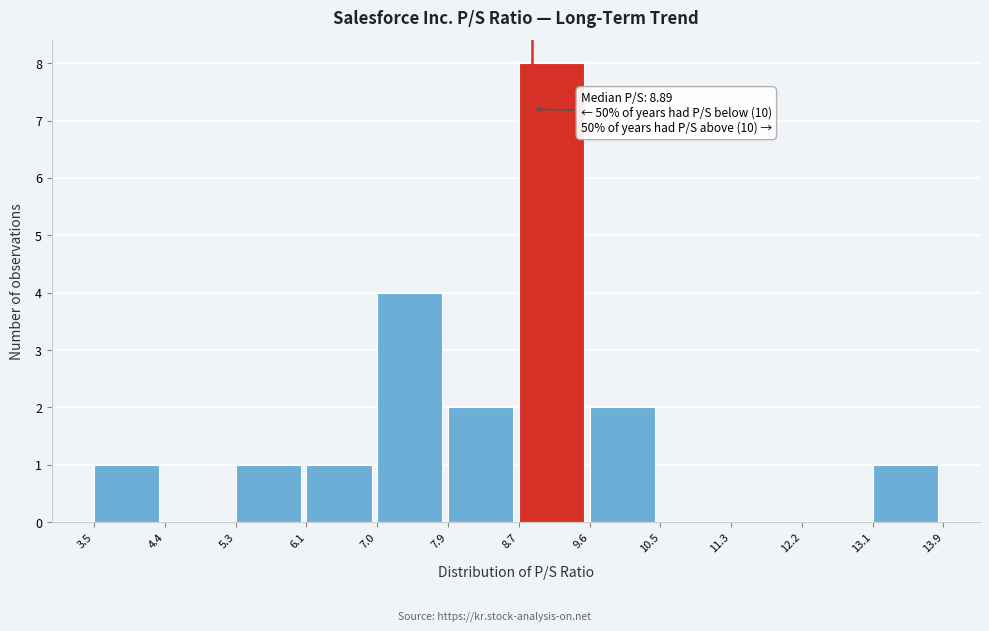

Which range on the x-axis has the tallest bar?

8.7 to 9.6